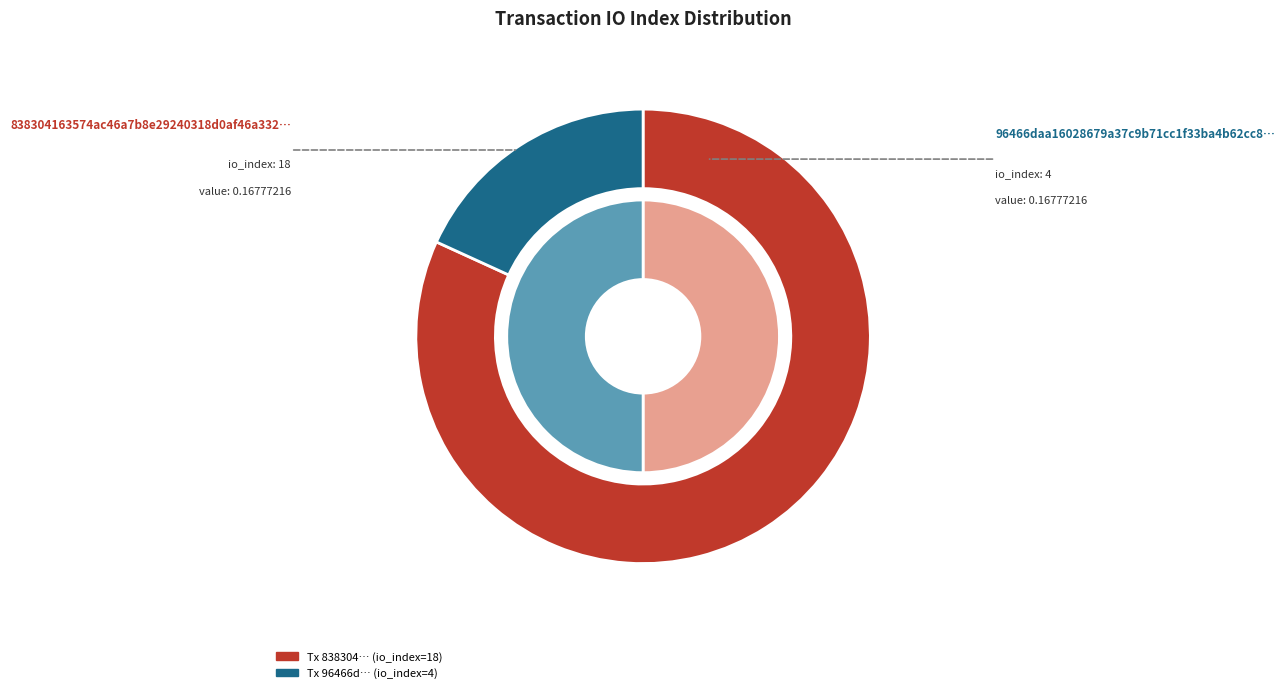

The value slice represents 43% of the pie. True or false?

False